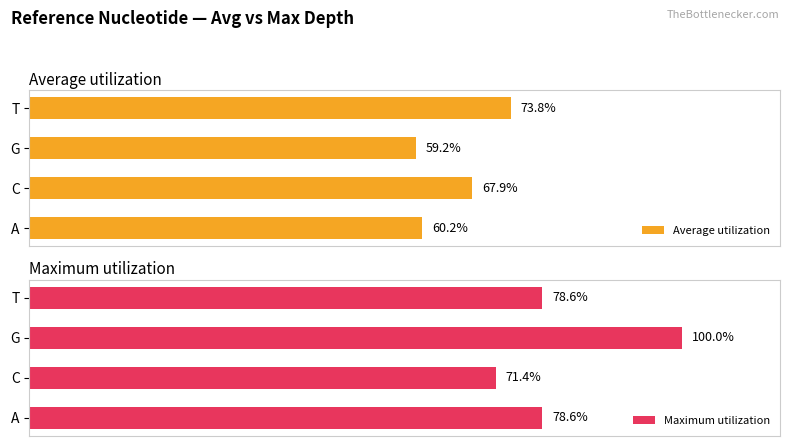

At which label does Maximum utilization reach its peak?

G